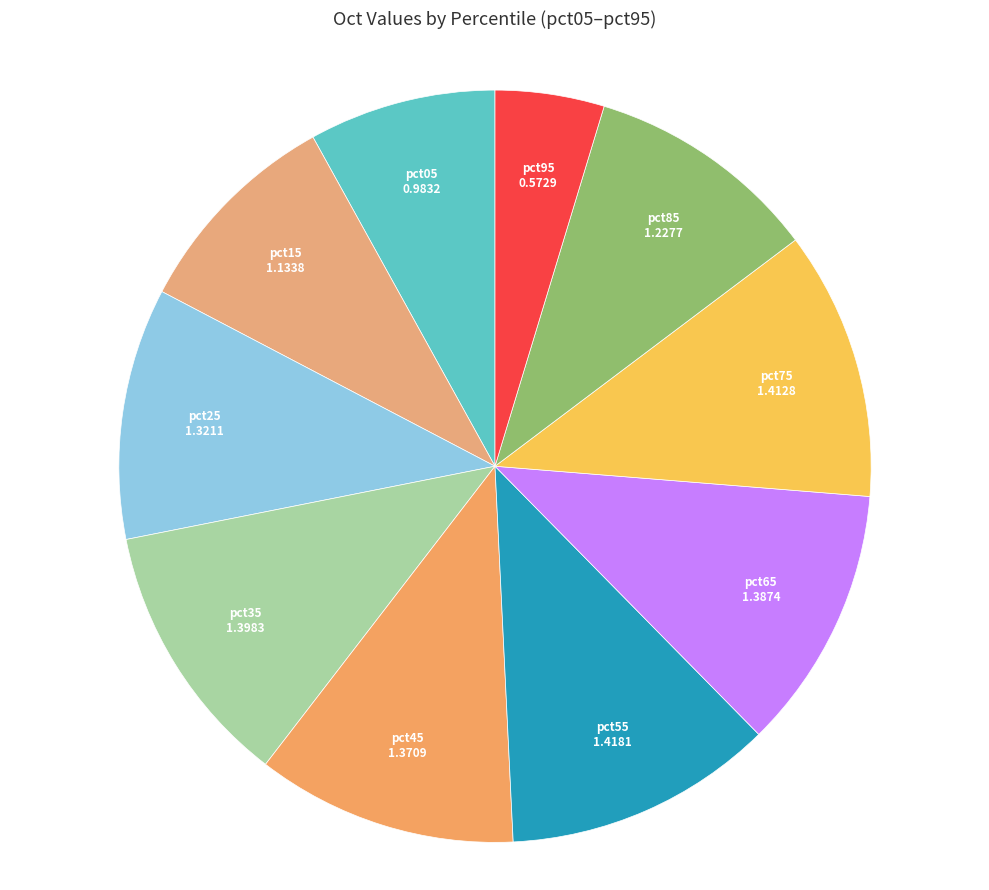

Is it true that pct25 is 11% of the pie?

True